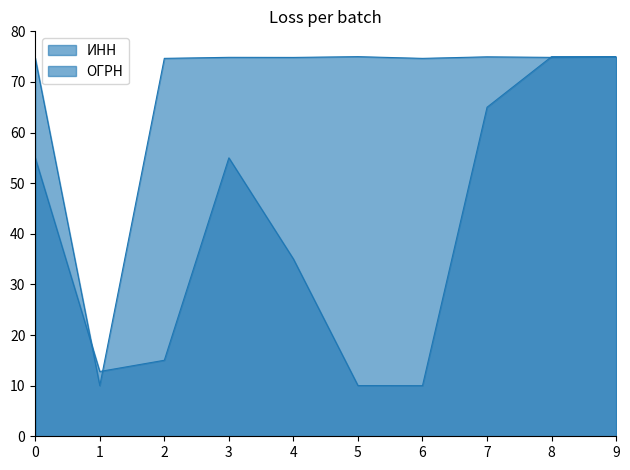

How many lines are shown in the chart?

2